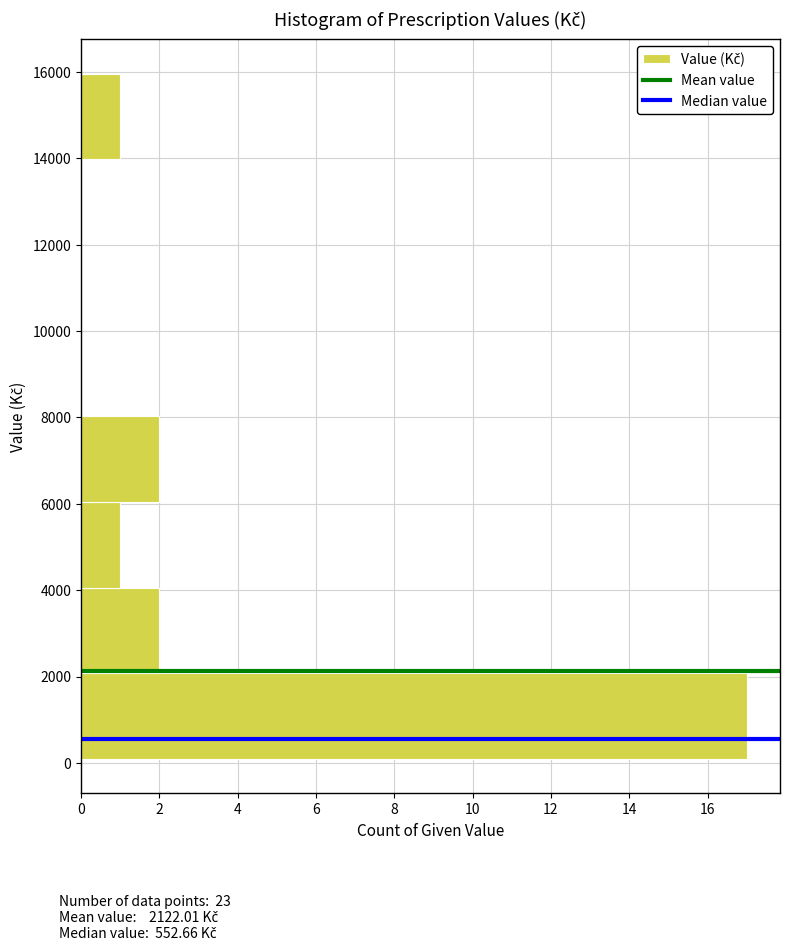

What is the length of the bar covering 14000 to 16000 on the y-axis? Neither the bar edges nor the lengths are printed on the chart, so give them approximately, as read against the axes.

1